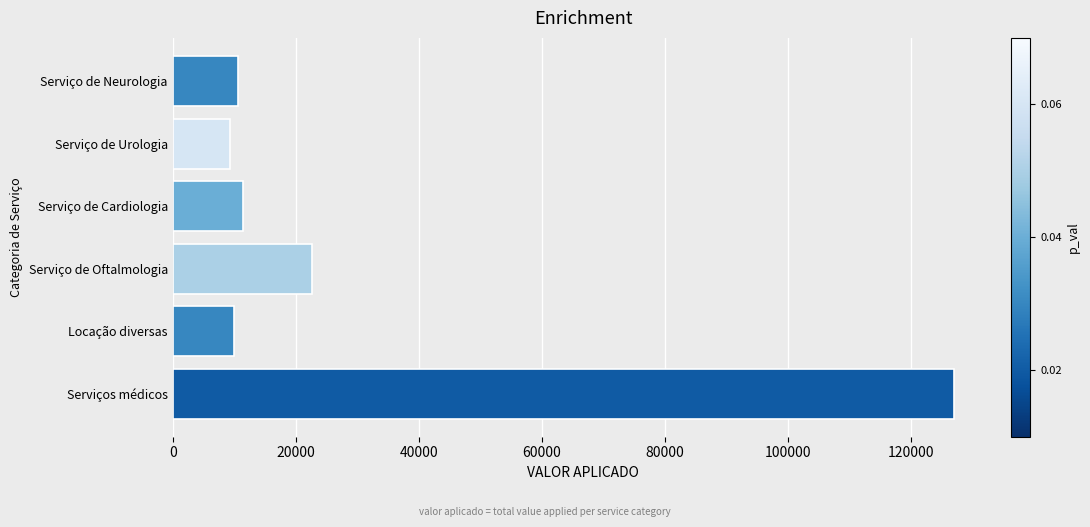

What is the minimum value shown in the chart?

9297.4